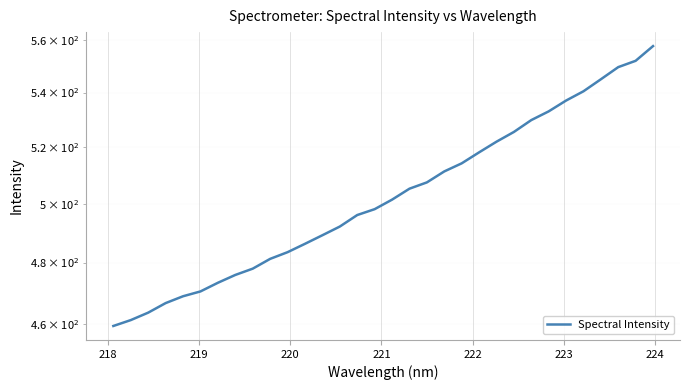

What is the greatest value displayed?

557.6